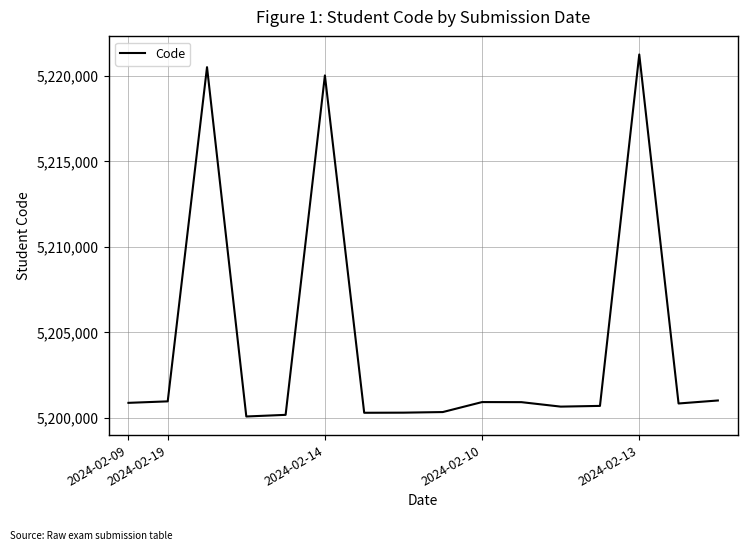

What is the greatest value displayed?

5221231